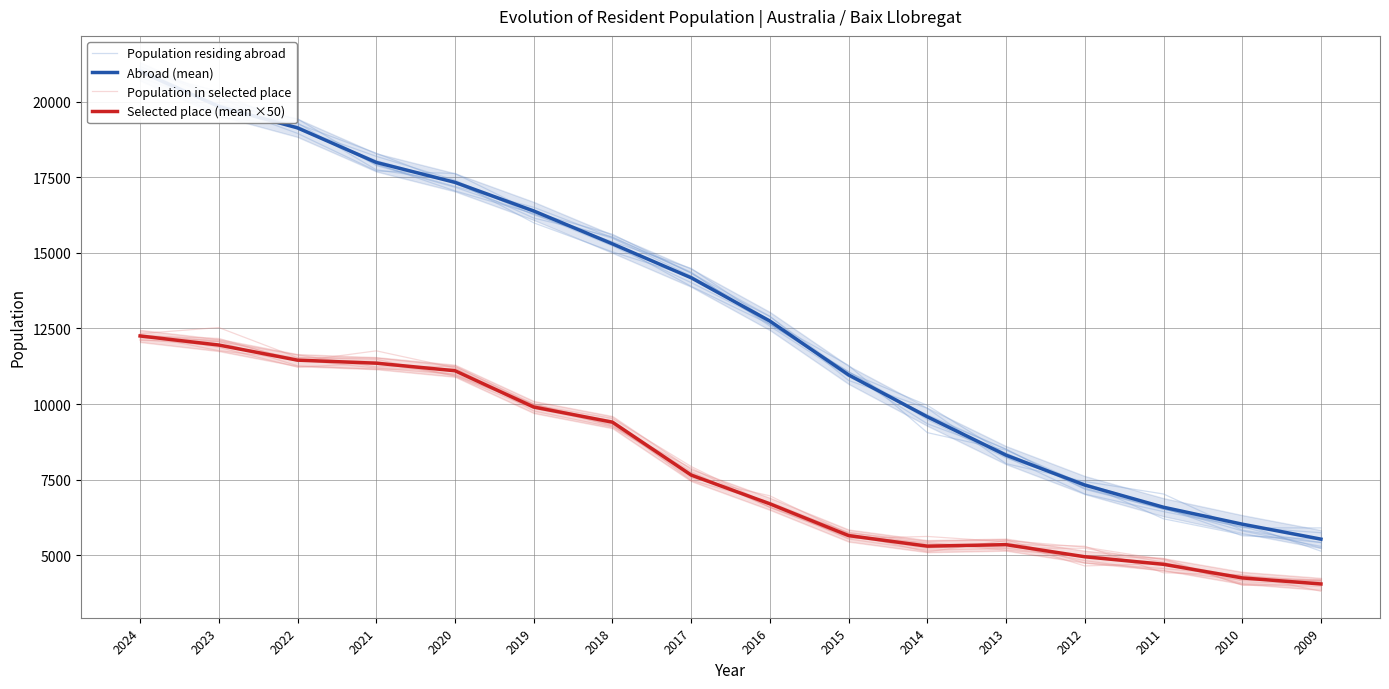

Which series changed the most between 2015 and 2013?

Population residing abroad